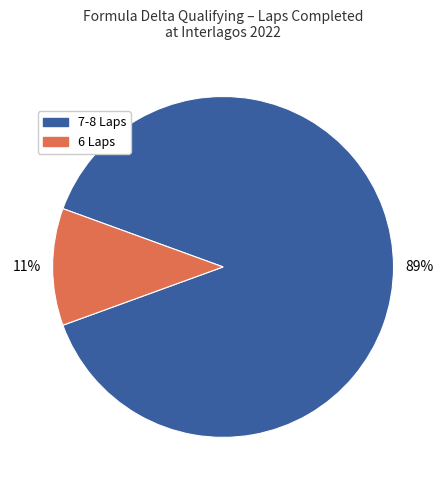

Is it true that 6 Laps is 1% of the pie?

False